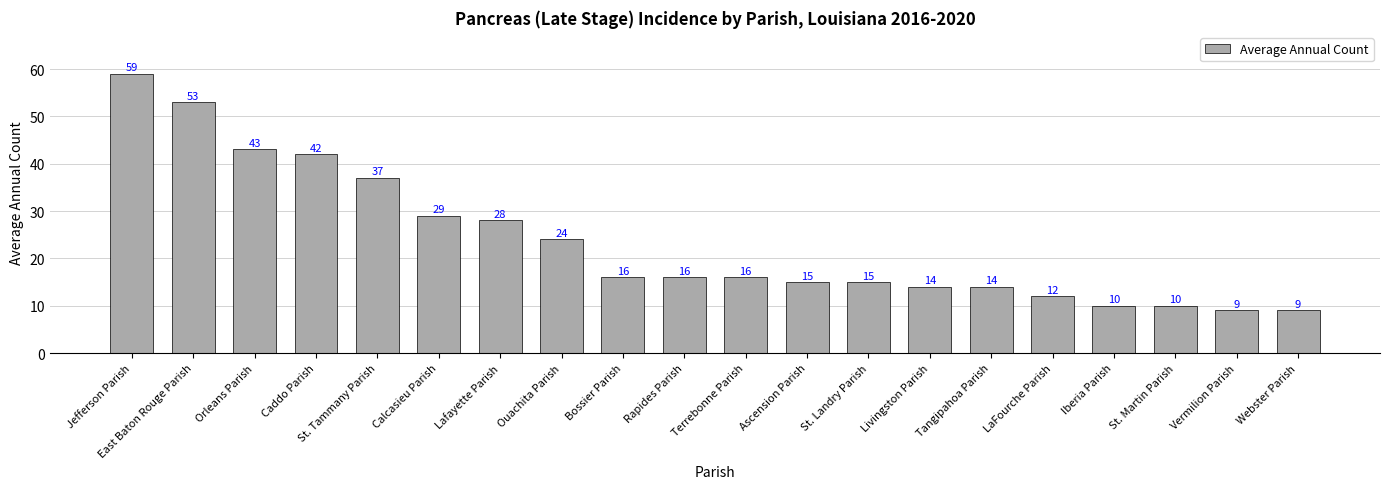

What is the label of the 4th bar from the right?

Iberia Parish